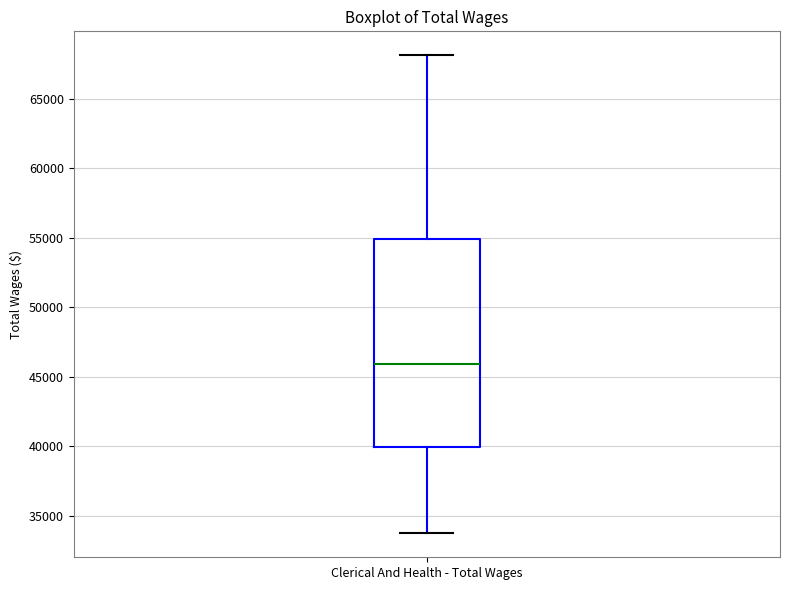

Read this box plot against the y-axis: the position of the median line, the range covered by the box, and the ends of both whiskers. The values are not printed on the chart, so give them approximately, as read against the axis.

median 46000, box 40000 to 55000, whiskers 33500 to 68000